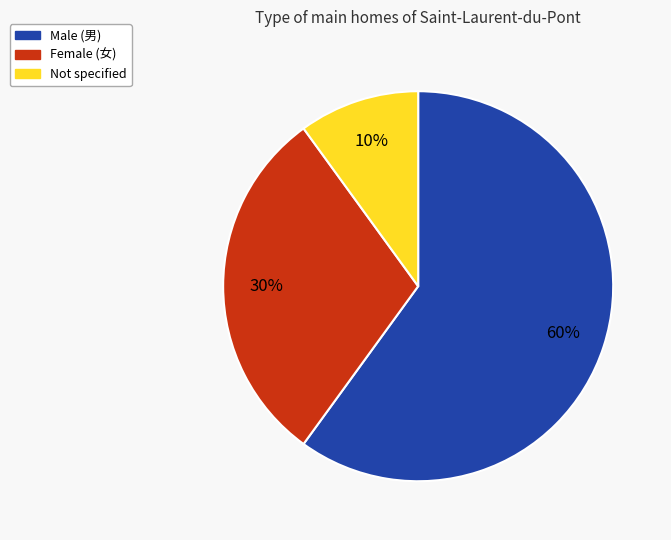

Between Male (男) and Not specified, which is larger?

Male (男)